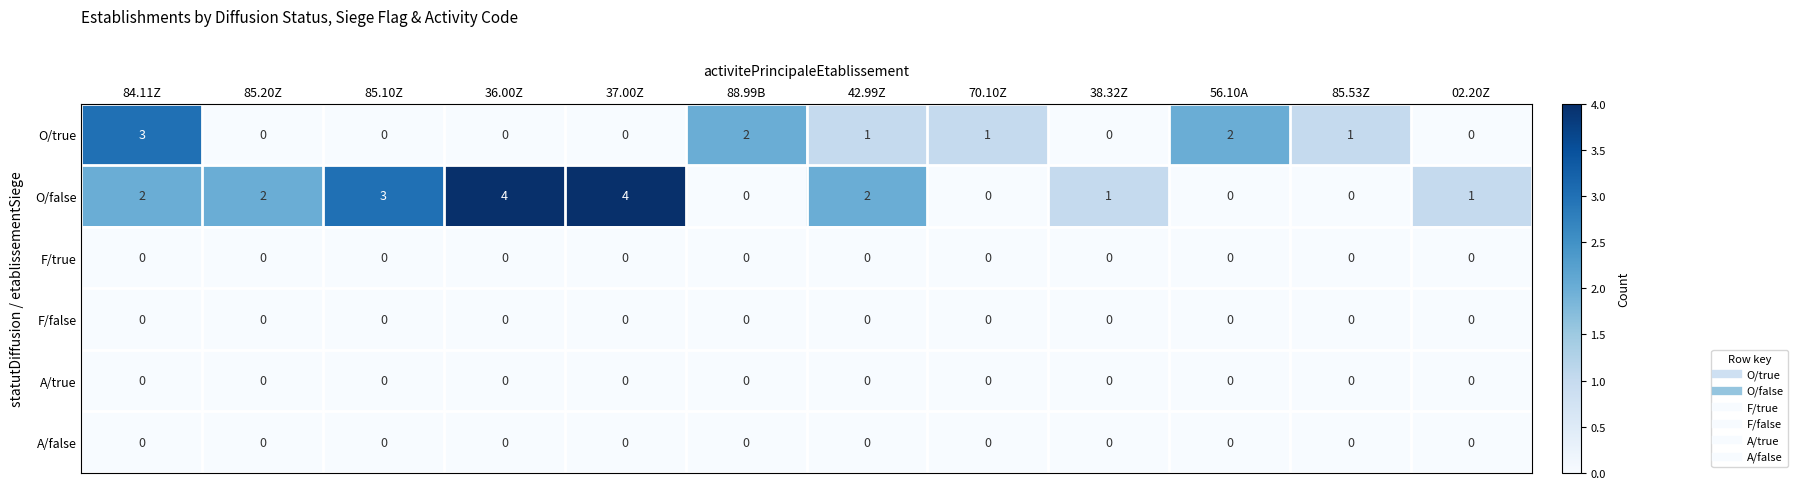

What is the total value across all series at 36.00Z?

4